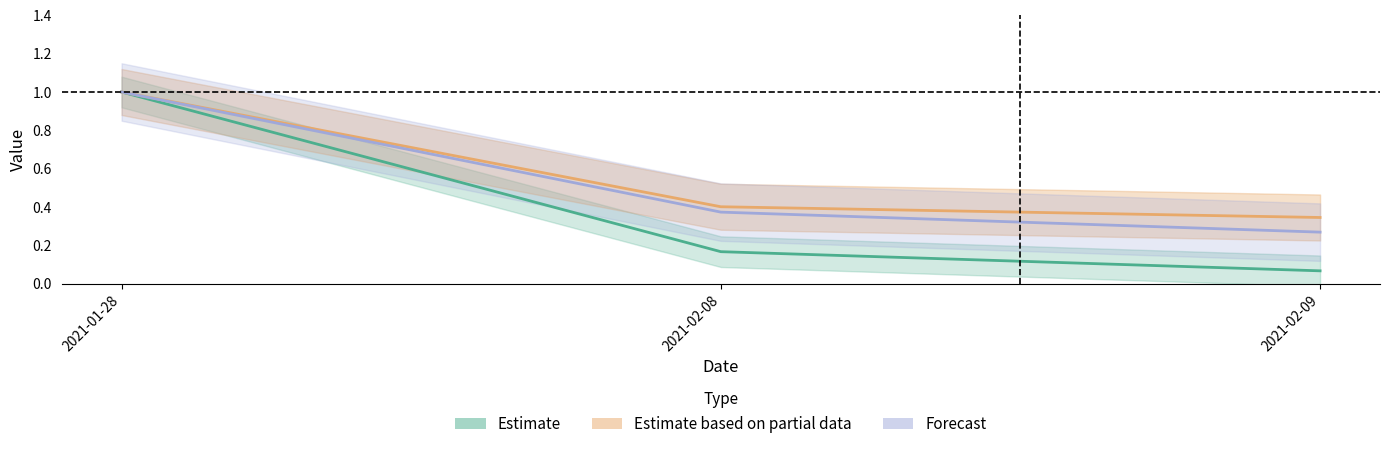

What is the total value across all series at 2021-01-28?

3.0